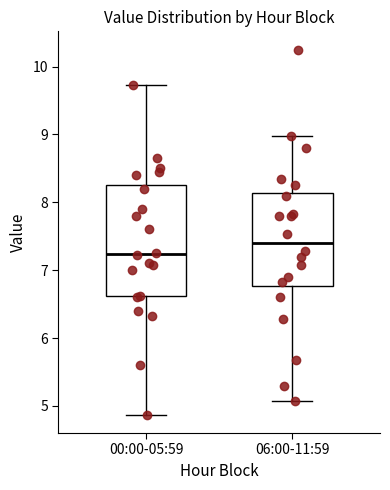

Reading left to right, read every box against the y-axis: the position of its median line, the range the box covers, and the ends of its whiskers. The values are not printed on the chart, so give them approximately, as read against the axis.

00:00-05:59: median 7.2, box 6.6 to 8.3, whiskers 4.9 to 9.7
06:00-11:59: median 7.4, box 6.8 to 8.1, whiskers 5.1 to 9.0